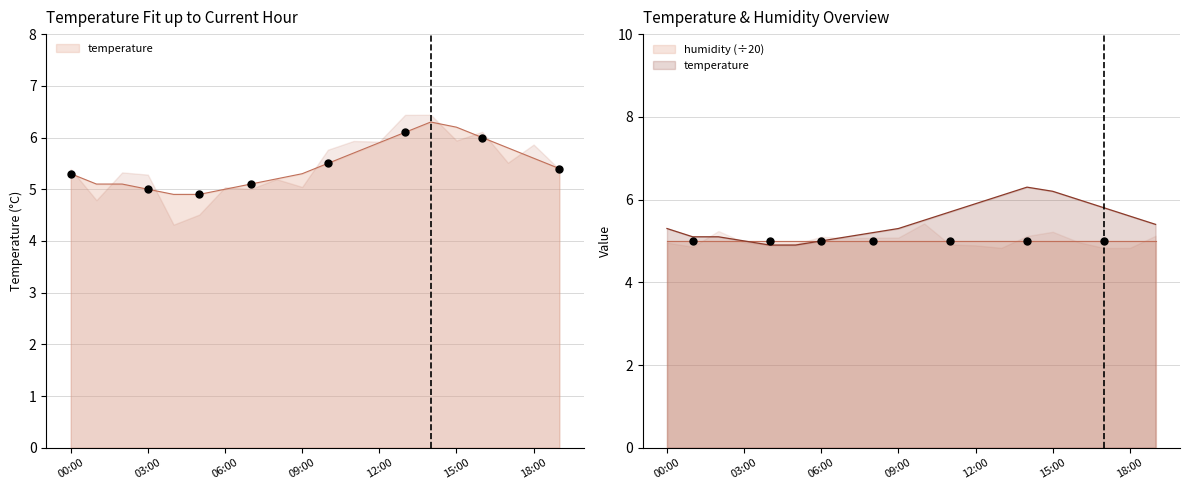

Which has a higher value, 05:00 or 04:00?

05:00